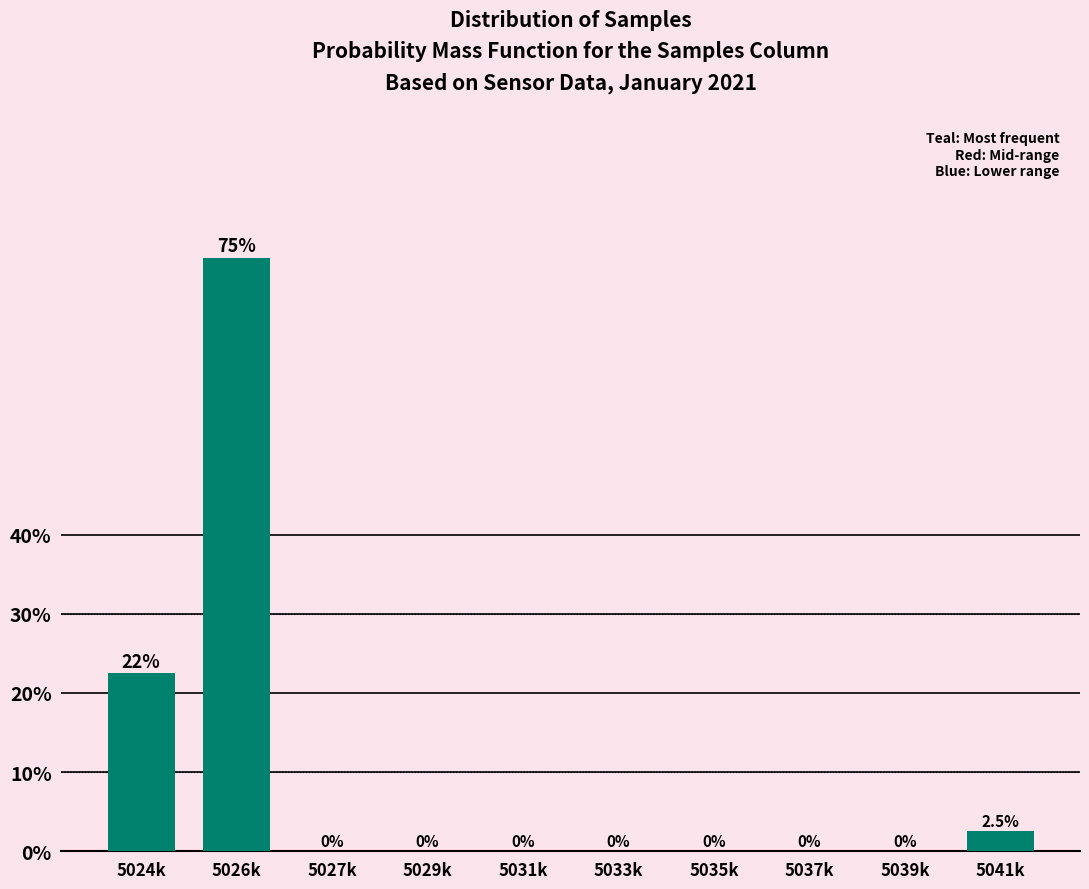

Reading left to right, extract all data points from this chart.

5024k=22.5	5026k=75.0	5027k=0.0	5029k=0.0	5031k=0.0	5033k=0.0	5035k=0.0	5037k=0.0	5039k=0.0	5041k=2.5